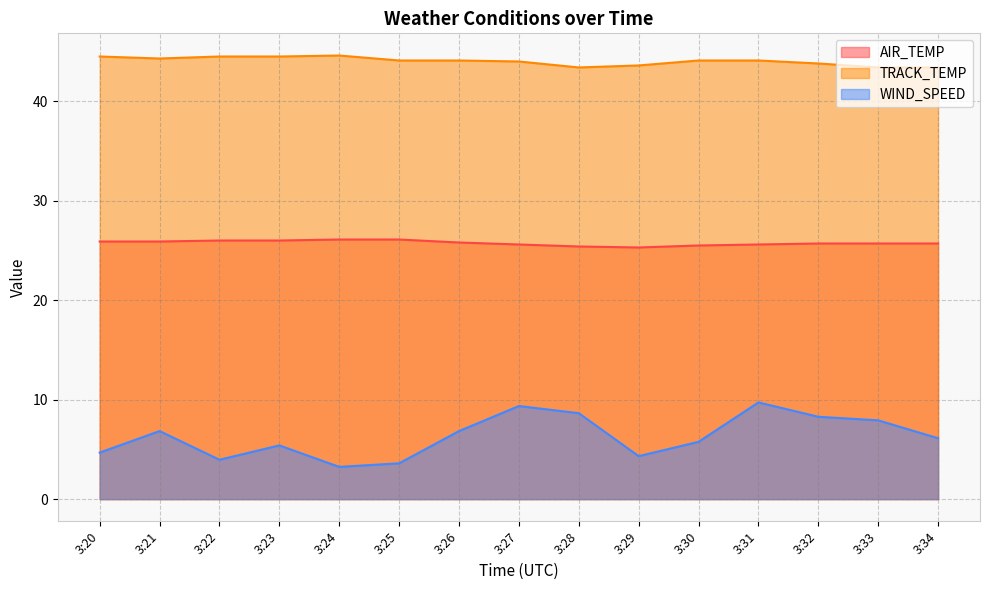

List the series in order of their overall mean, lowest first.

WIND_SPEED, AIR_TEMP, TRACK_TEMP